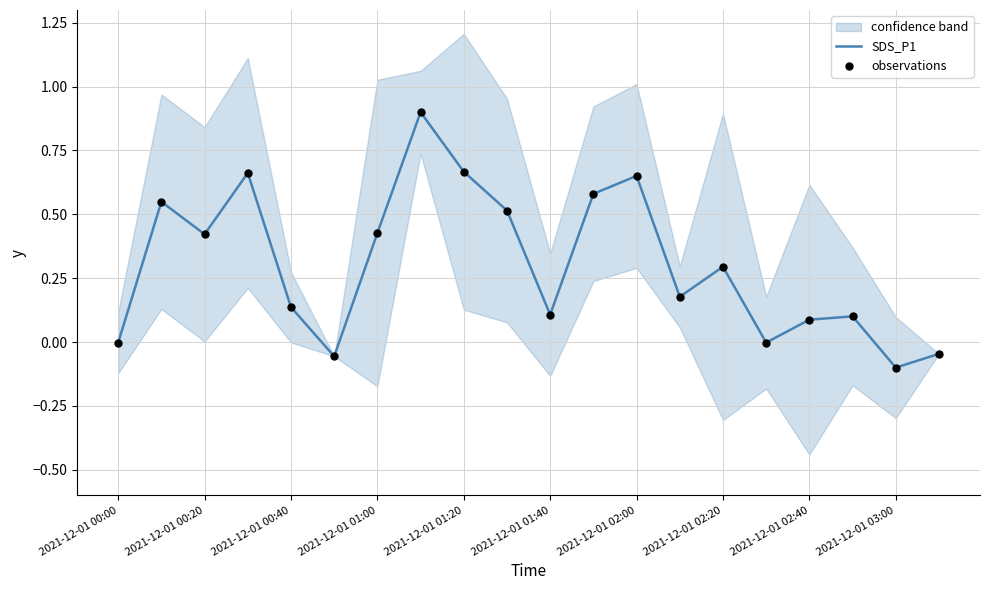

Which series has the largest total across all categories?

SDS_P1